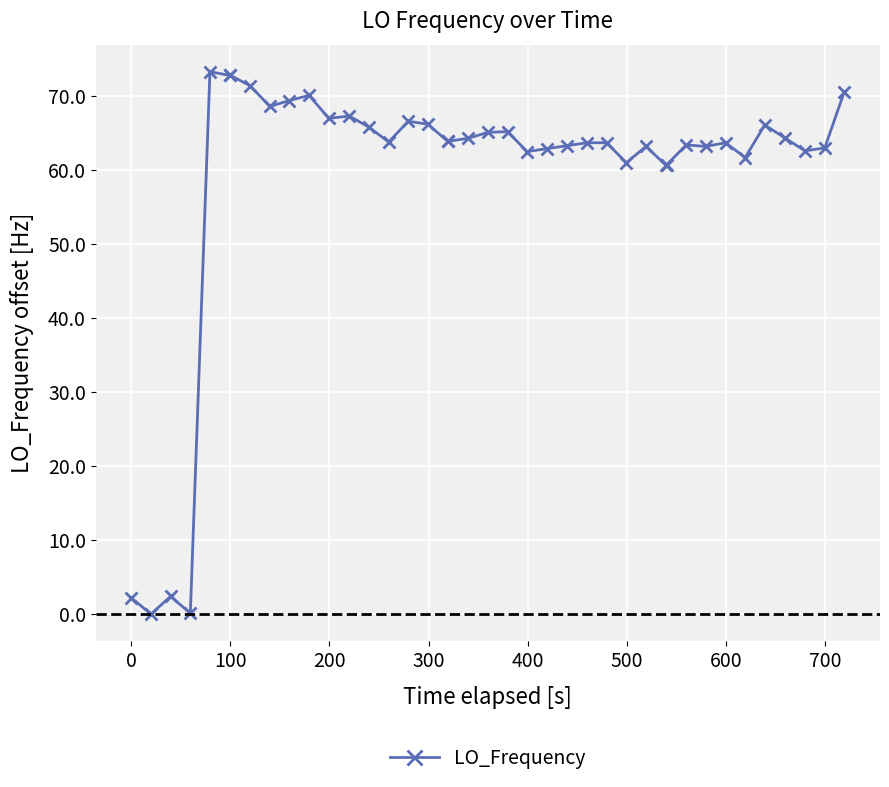

What is the maximum value shown in the chart?

73.3